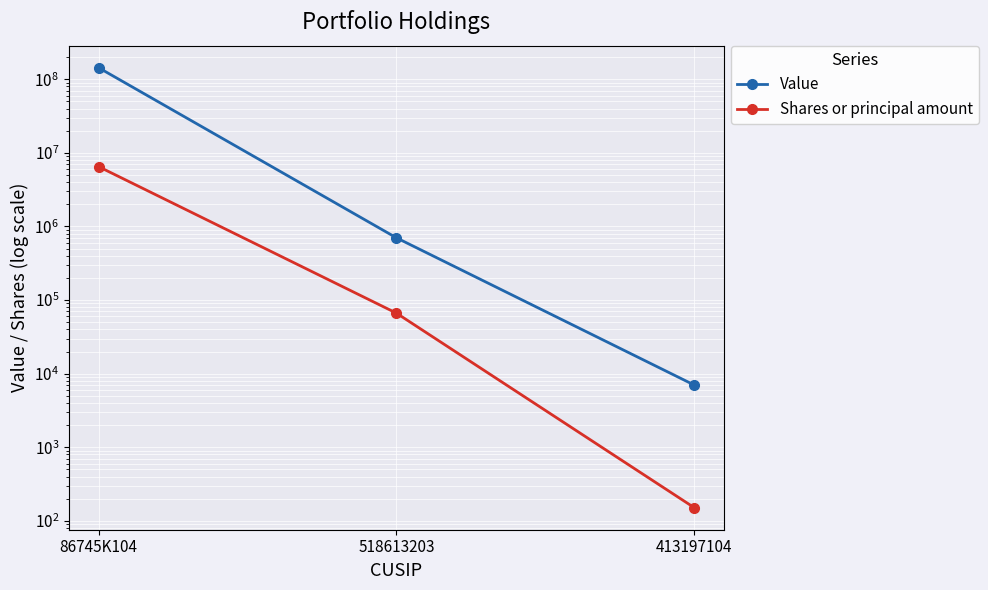

What is the lowest value of the Value series?

7000